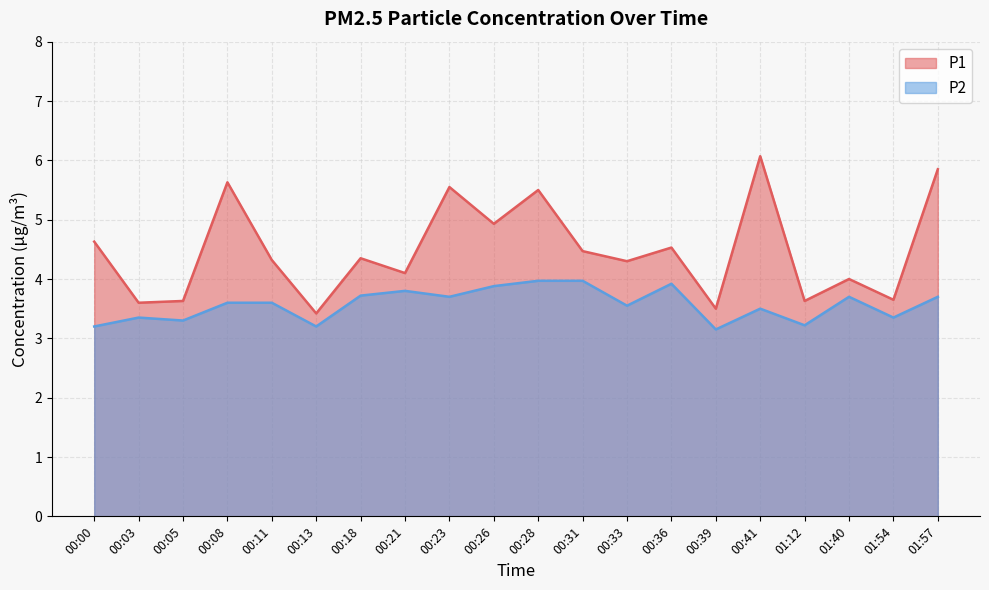

What is the average value of the P2 series?

3.6